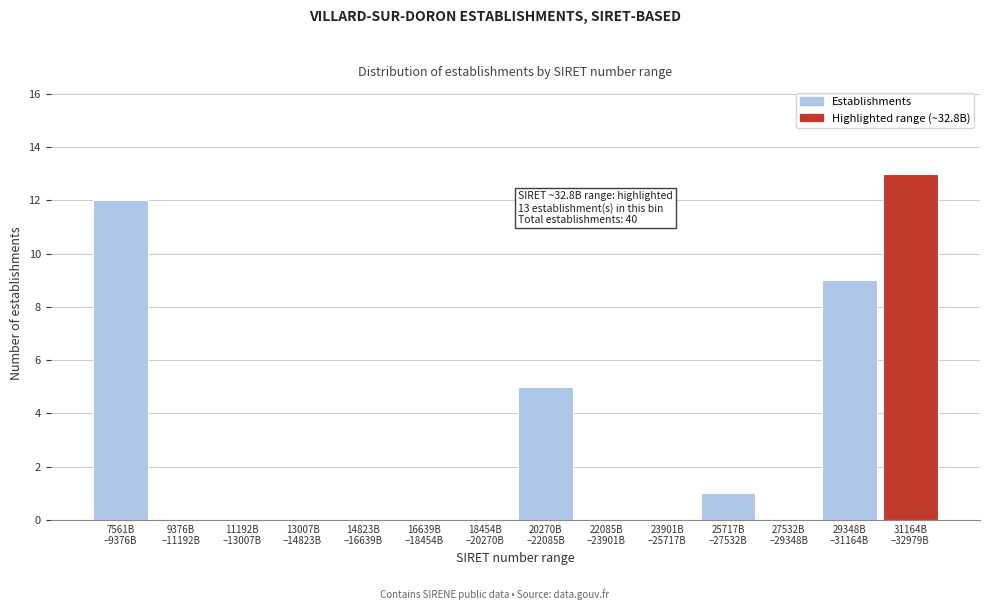

What is the greatest value displayed?

13